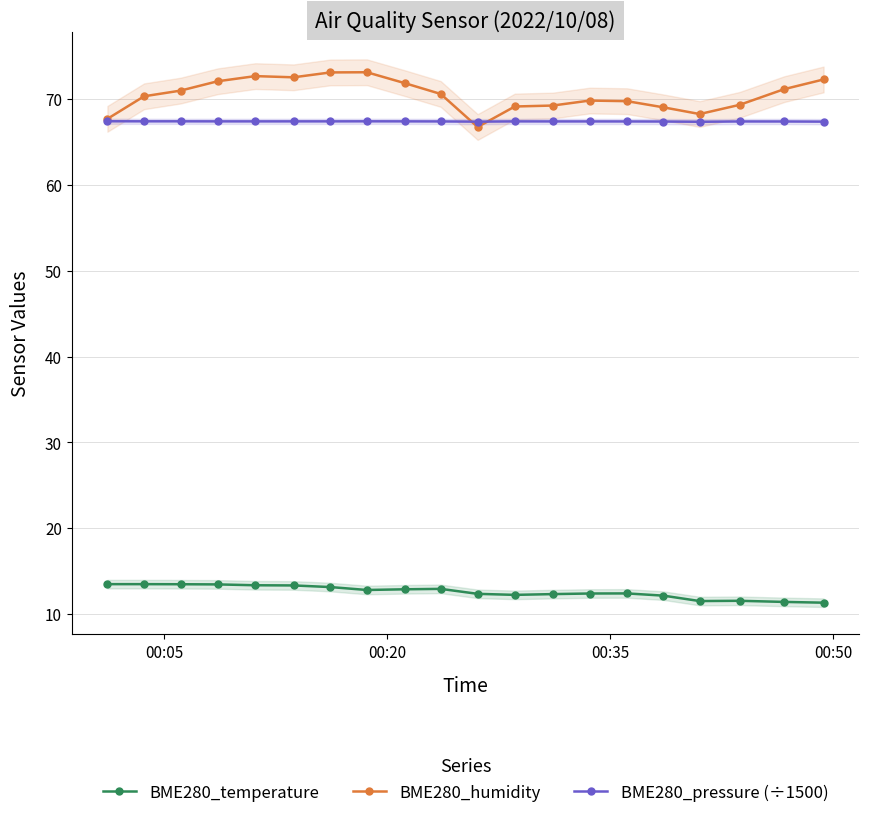

How many data points in BME280_temperature are less than 12?

4